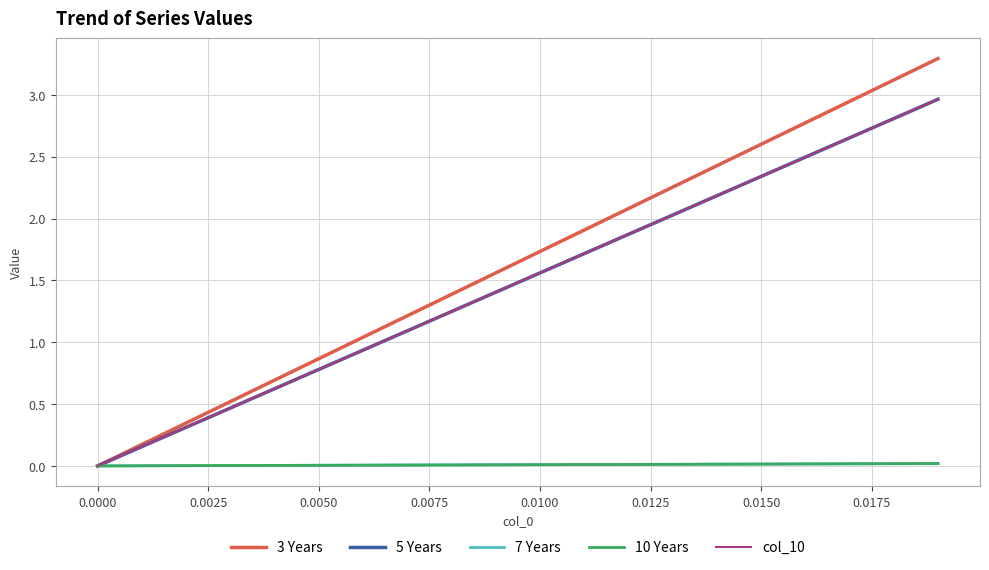

What is the sum of all 7 Years values?

0.2